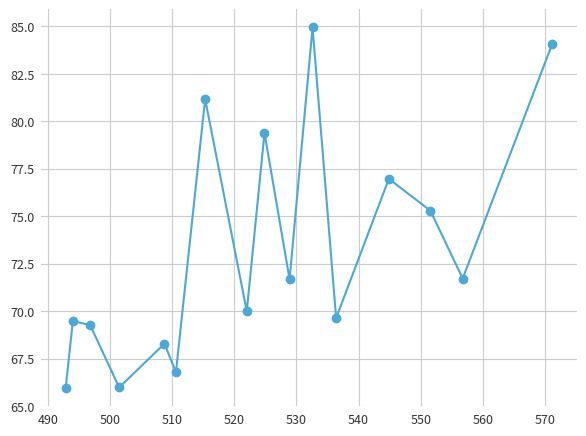

What is the maximum value shown in the chart?

85.0